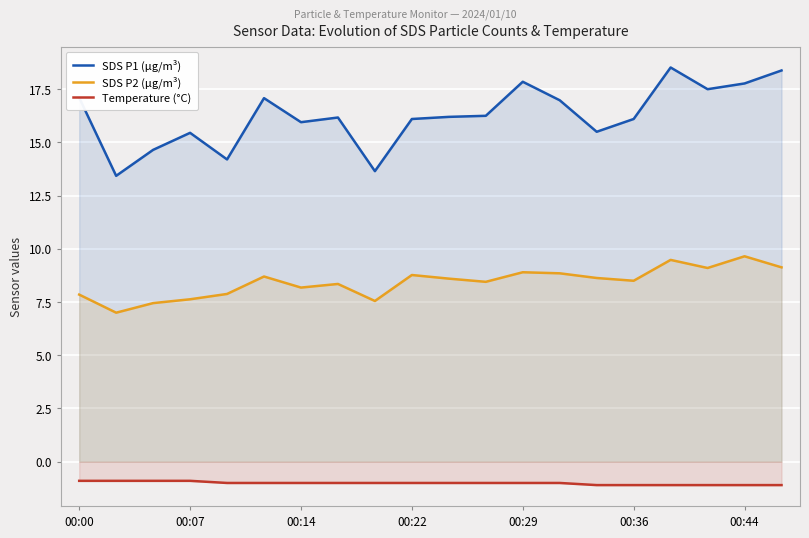

True or false: SDS P1 (μg/m³) and SDS P2 (μg/m³) intersect in this chart.

False